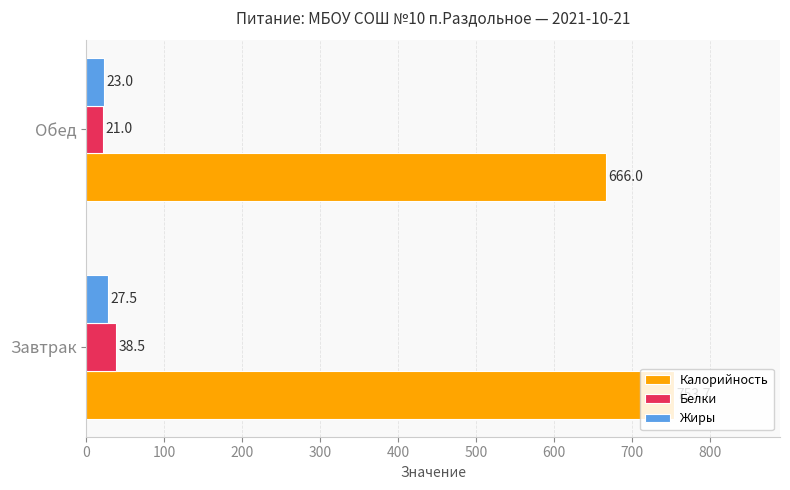

Is it true that Жиры equals 27.5 at Завтрак?

True